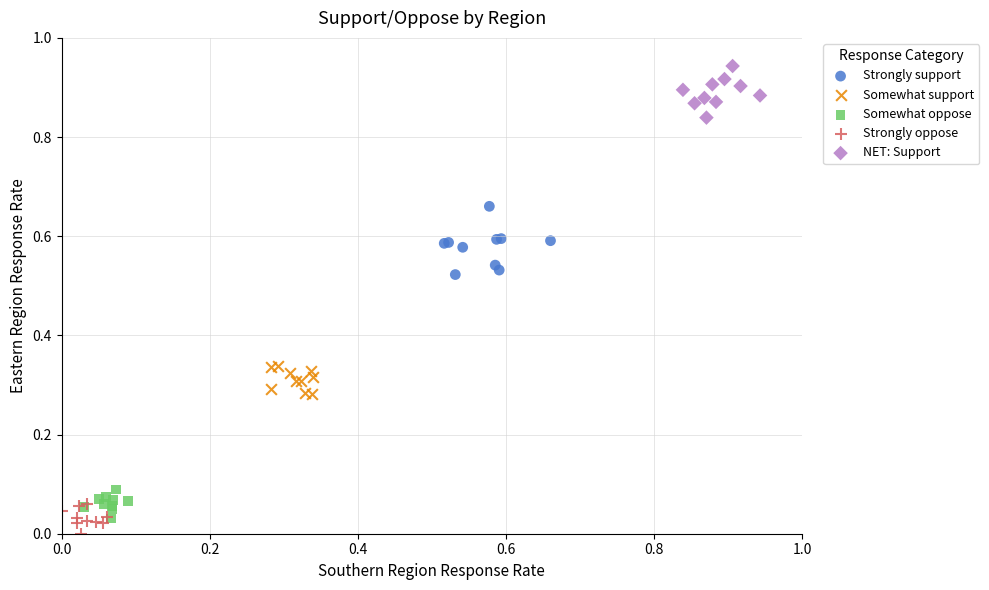

What are all the series names shown in the legend?

Strongly support, Somewhat support, Somewhat oppose, Strongly oppose, NET: Support